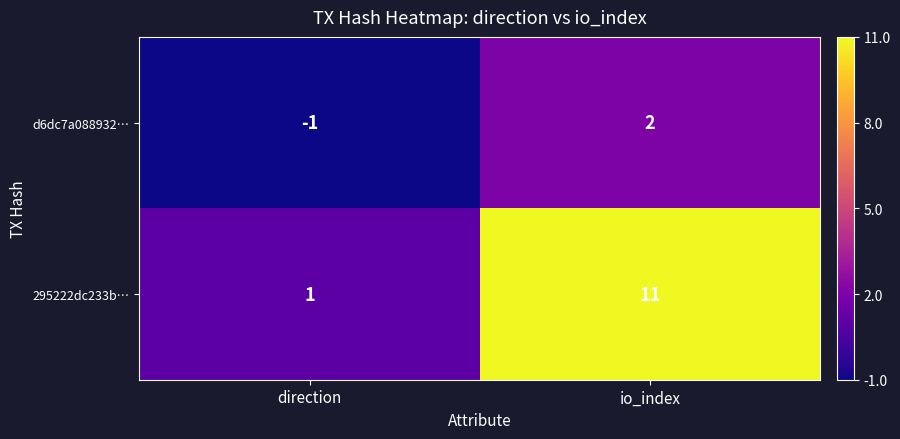

What is the total value across all series at io_index?

13